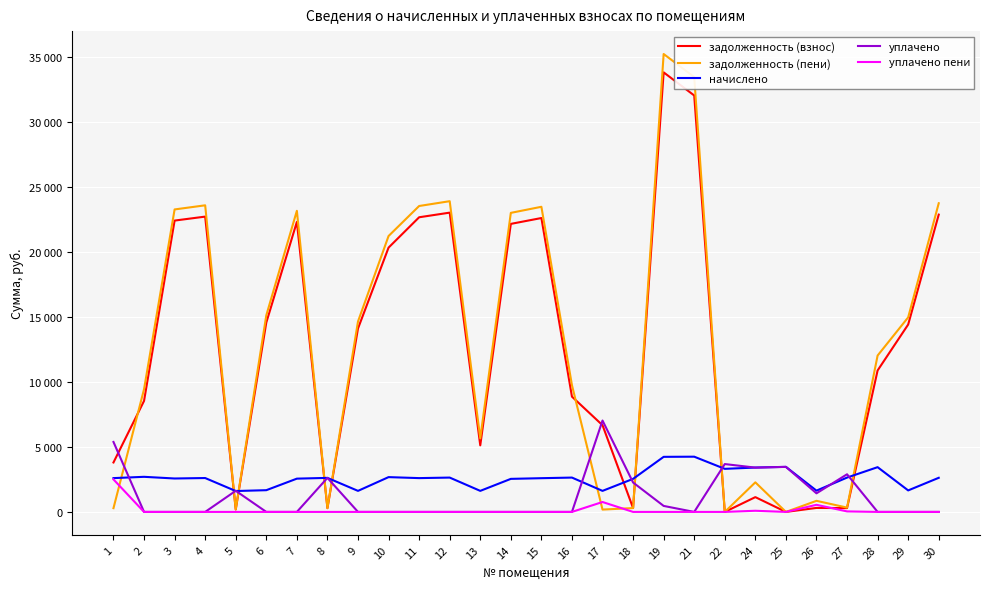

Reading left to right, list all the values displayed in this chart.

задолженность (взнос): 3808.3	8548.8	22434.7	22740.6	189.5	14582.5	22332.8	290.9	14123.7	20352.6	22689.8	23046.5	5126.6	22179.9	22631.2	8876.3	6676.5	297.2	33848.2	32068.3	0.0	1138.8	0.0	307.4	293.8	10893.7	14429.6	22893.5
задолженность (пени): 289.2	9449.7	23292.7	23610.3	195.2	15140.2	23186.9	290.9	14663.9	21245.7	23557.5	23927.9	5666.8	23028.2	23497.0	9757.7	180.1	296.4	35262.0	33485.9	0.0	2277.6	0.0	853.4	333.5	12042.2	14981.4	23769.1
начислено: 2603.2	2702.7	2574.0	2609.1	1608.8	1673.1	2562.3	2620.8	1620.5	2679.3	2603.2	2644.2	1620.5	2544.8	2597.4	2644.2	1620.5	2544.8	4241.2	4252.9	3316.9	3416.4	3469.1	1638.0	2644.2	3445.7	1655.5	2626.7
уплачено: 5386.8	0.0	0.0	0.0	1625.5	0.0	0.0	2620.8	0.0	0.0	0.0	0.0	0.0	0.0	0.0	0.0	7036.6	2264.0	462.0	0.0	3685.5	3411.5	3468.5	1431.7	2898.3	0.0	0.0	0.0
уплачено пени: 2503.4	0.0	0.0	0.0	0.0	0.0	0.0	0.0	0.0	0.0	0.0	0.0	0.0	0.0	0.0	0.0	763.4	0.0	0.0	0.0	0.0	89.0	0.0	547.3	39.7	0.0	0.0	0.0